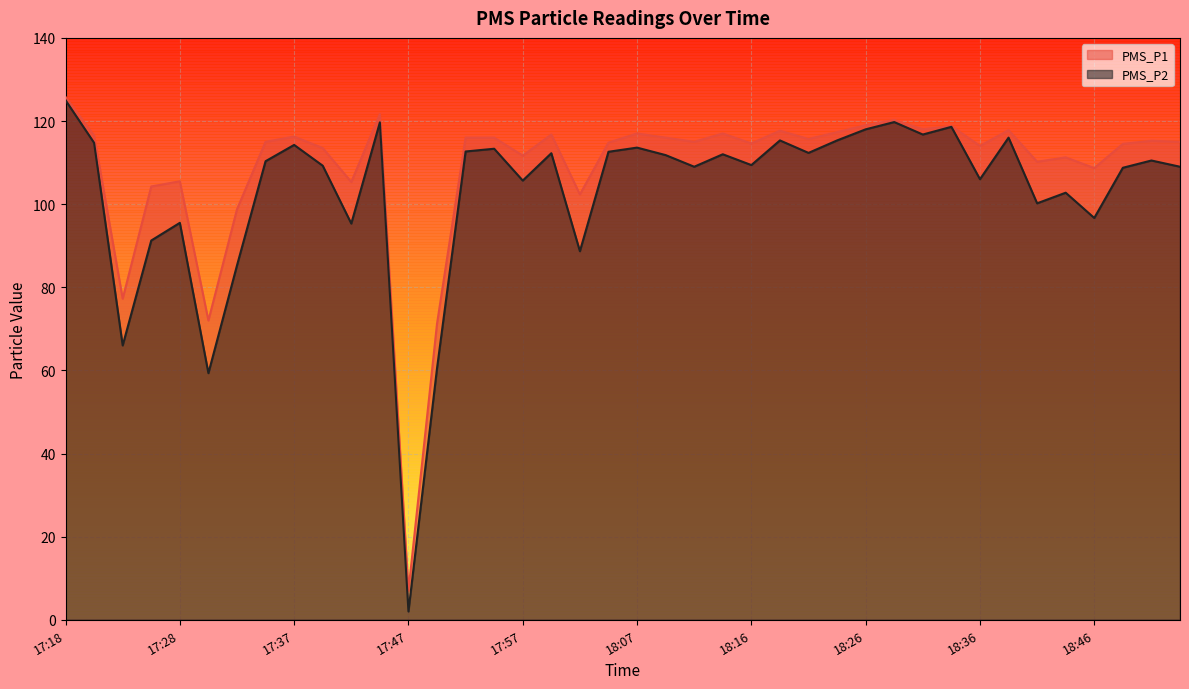

What are all the series names shown in the legend?

PMS_P1, PMS_P2